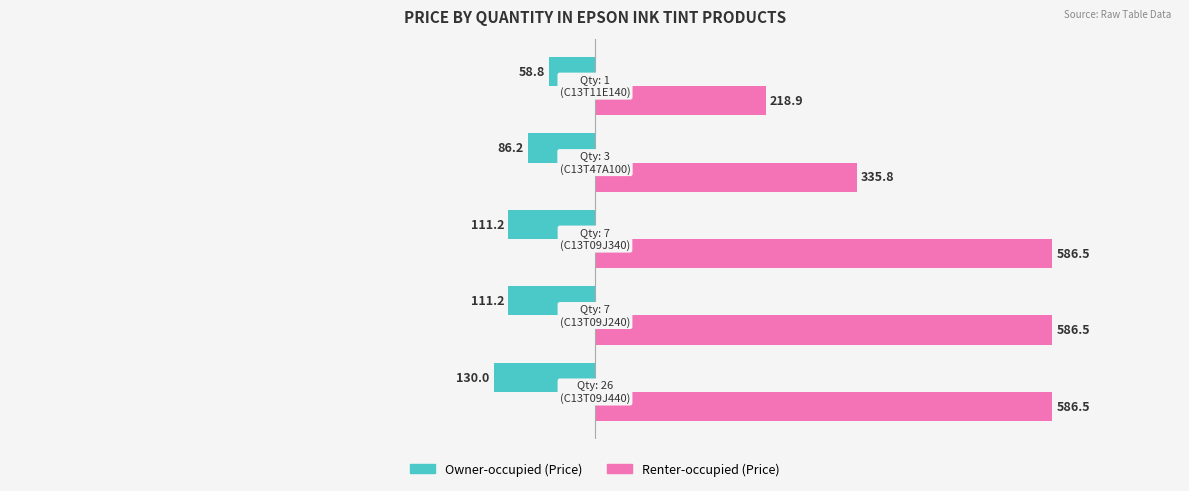

What is the smallest value displayed?

-130.0